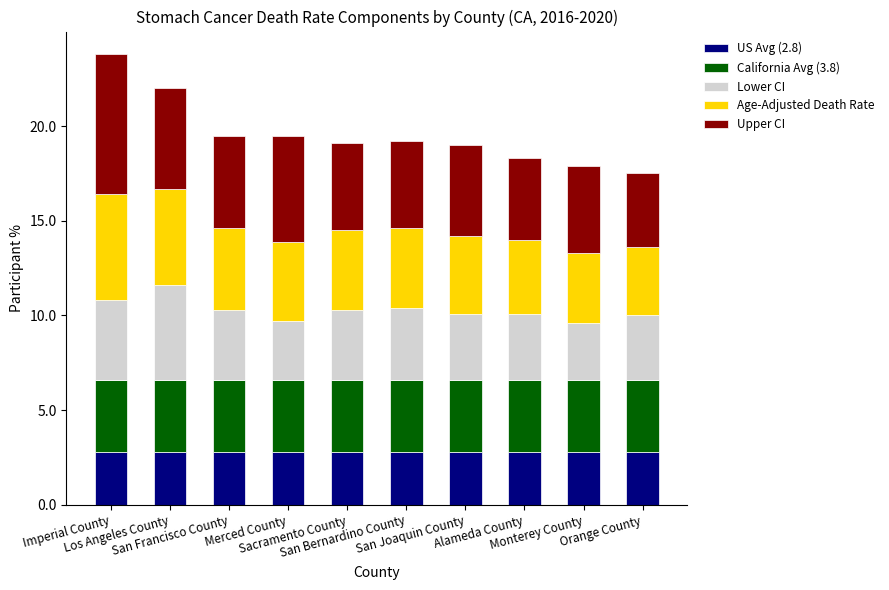

The US Avg (2.8) series shows 4.1 at Sacramento County. True or false?

False